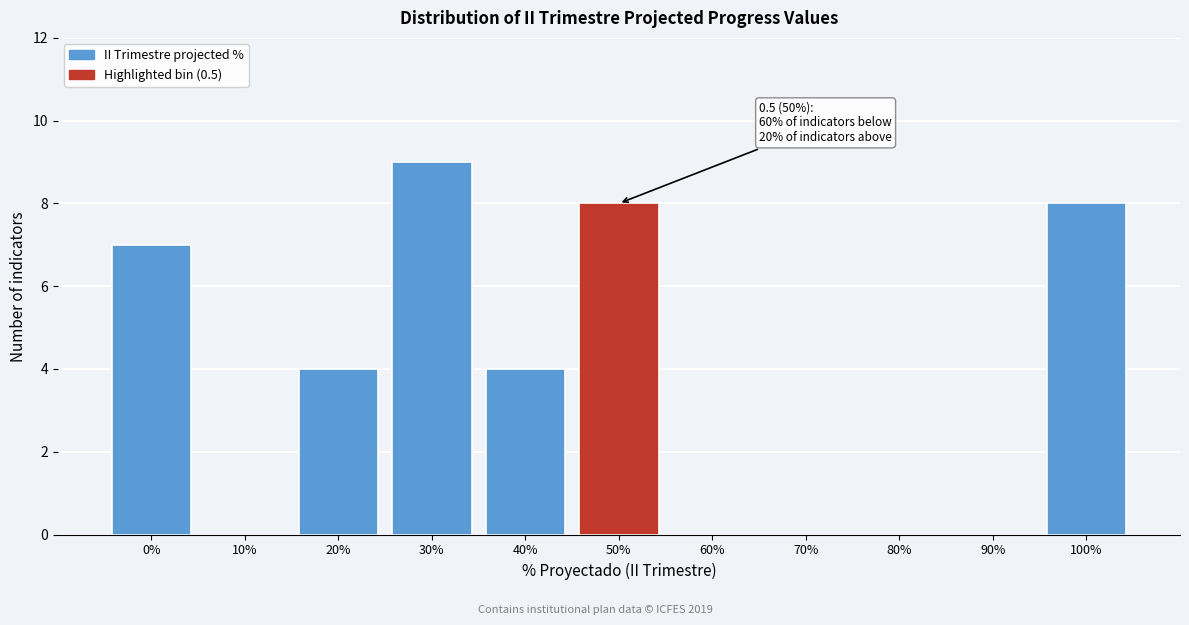

Reading left to right, transcribe all the data shown in this chart.

0%=7	10%=0	20%=4	30%=9	40%=4	50%=8	60%=0	70%=0	80%=0	90%=0	100%=8